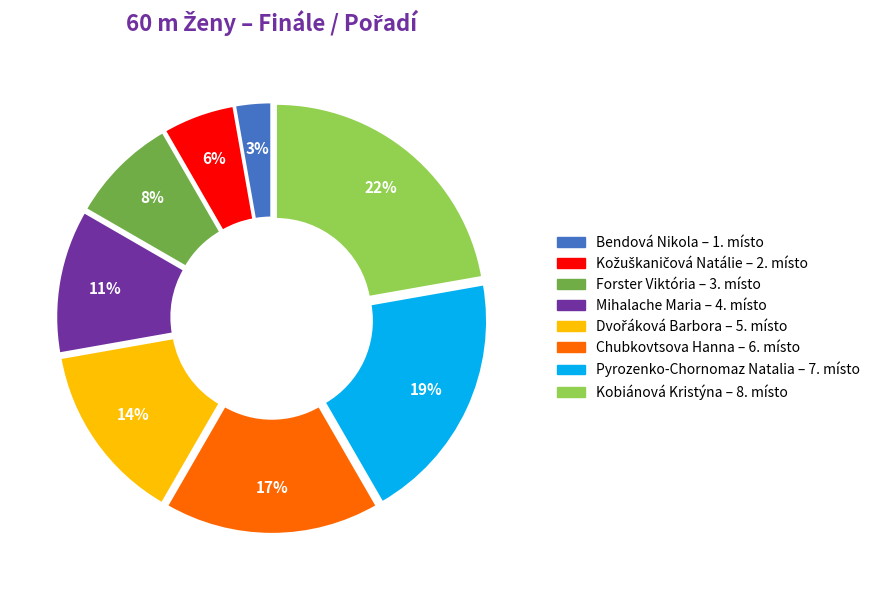

Is there any slice that represents more than half of the pie?

No